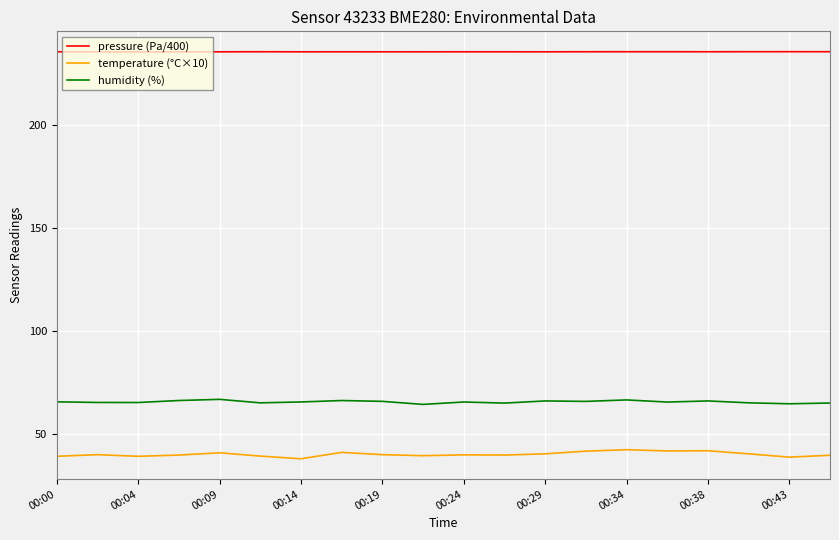

True or false: temperature (°C×10) and pressure (Pa/400) cross at least once.

False